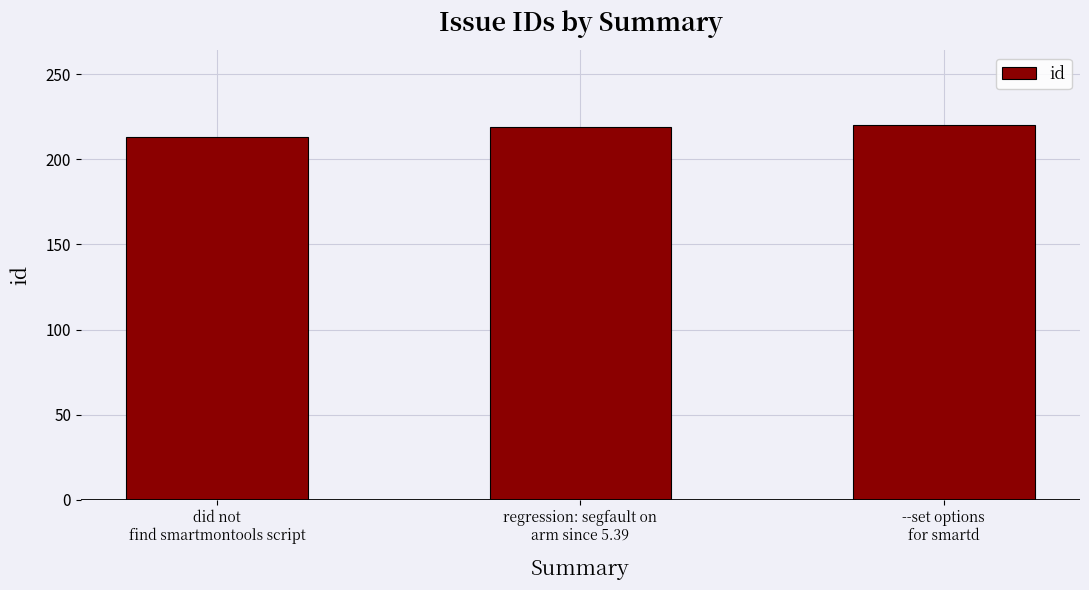

Which has a higher value, regression: segfault on
arm since 5.39 or did not
find smartmontools script?

regression: segfault on
arm since 5.39